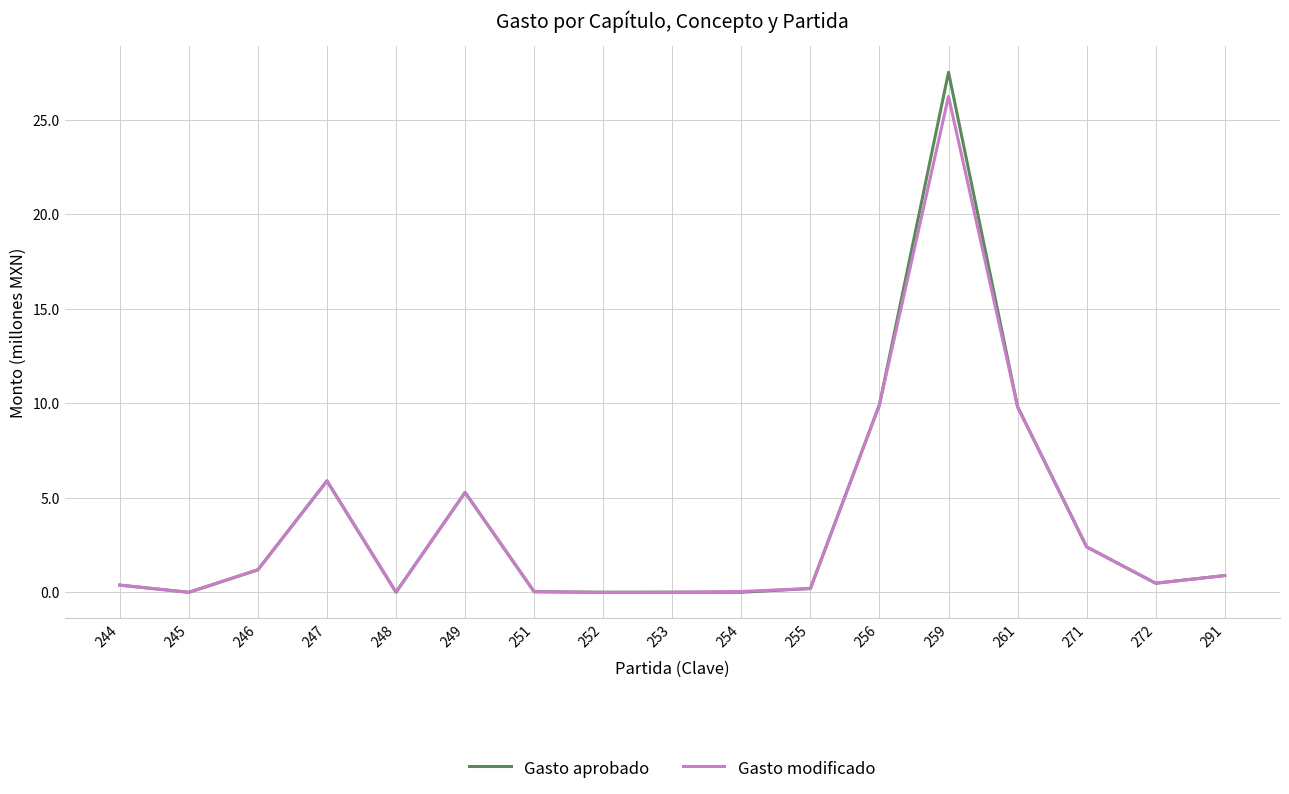

What is the total value across all series at 291?

1.8